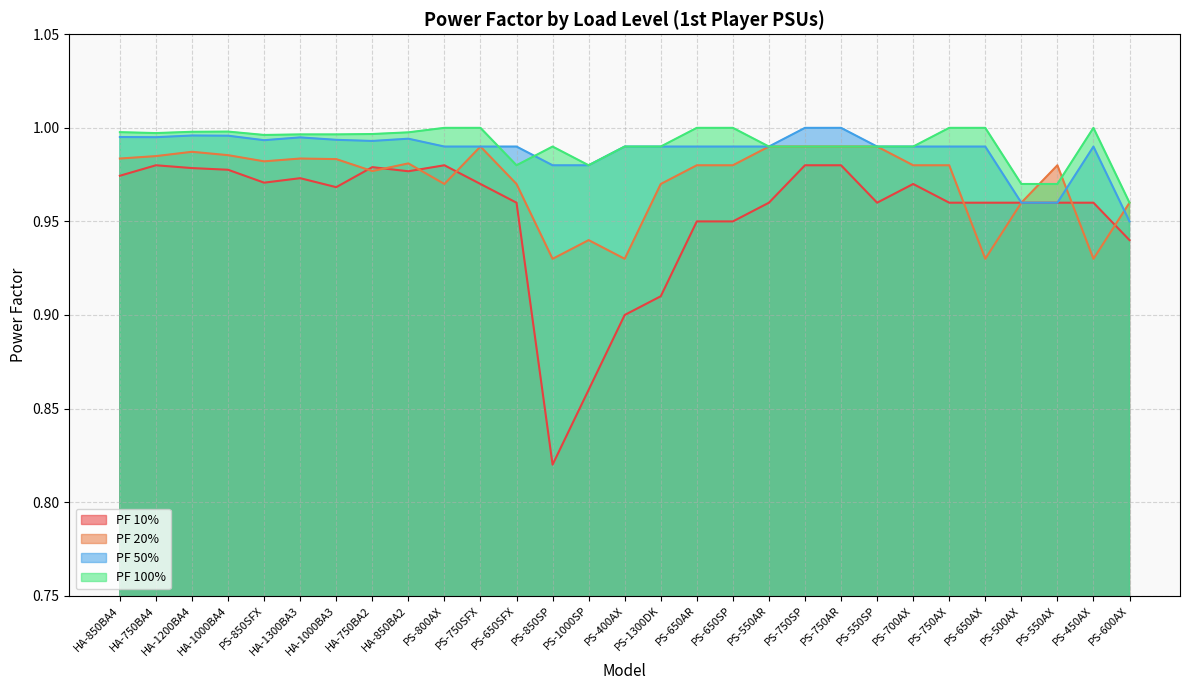

At which category does PF 100% reach its first local valley?

HA-750BA4